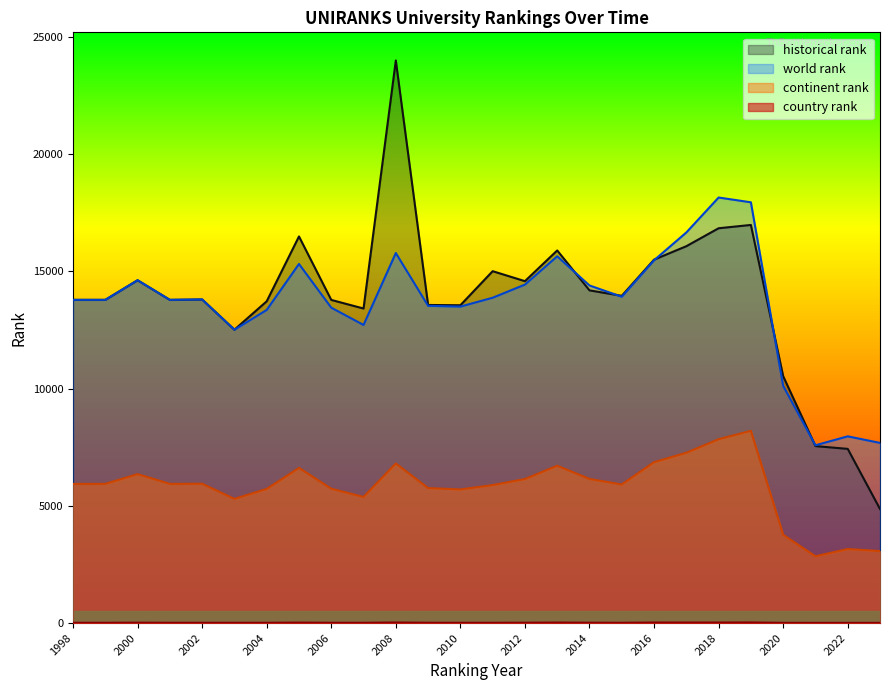

True or false: world rank and continent rank cross at least once.

False